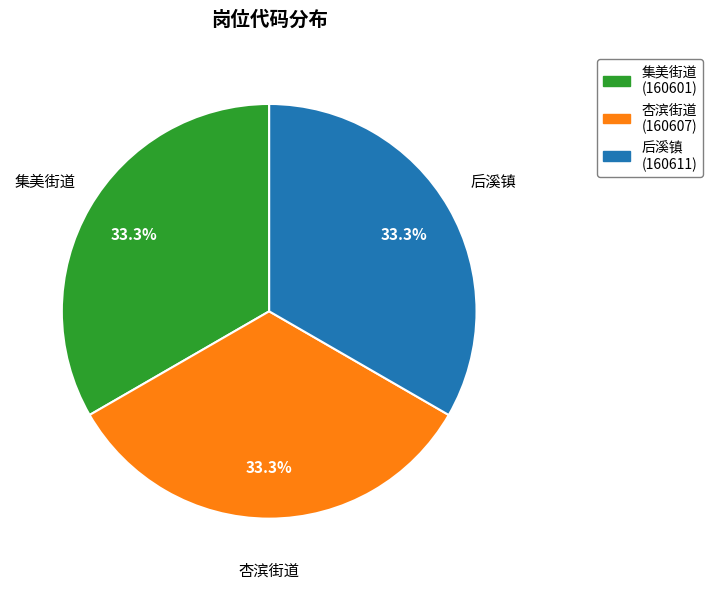

Is it true that 后溪镇 is 39% of the pie?

False